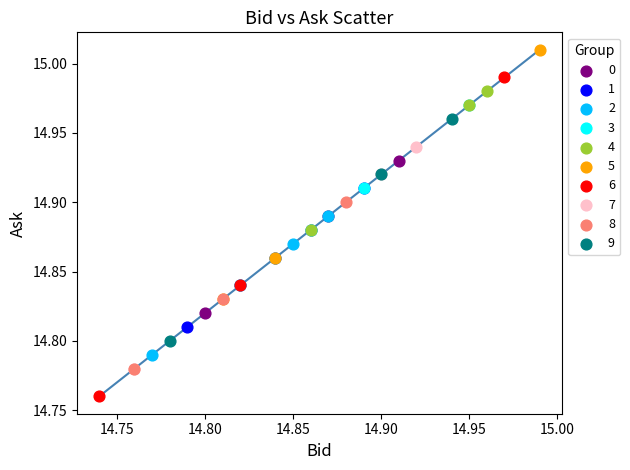

Which series has the widest spread of Y values?

6